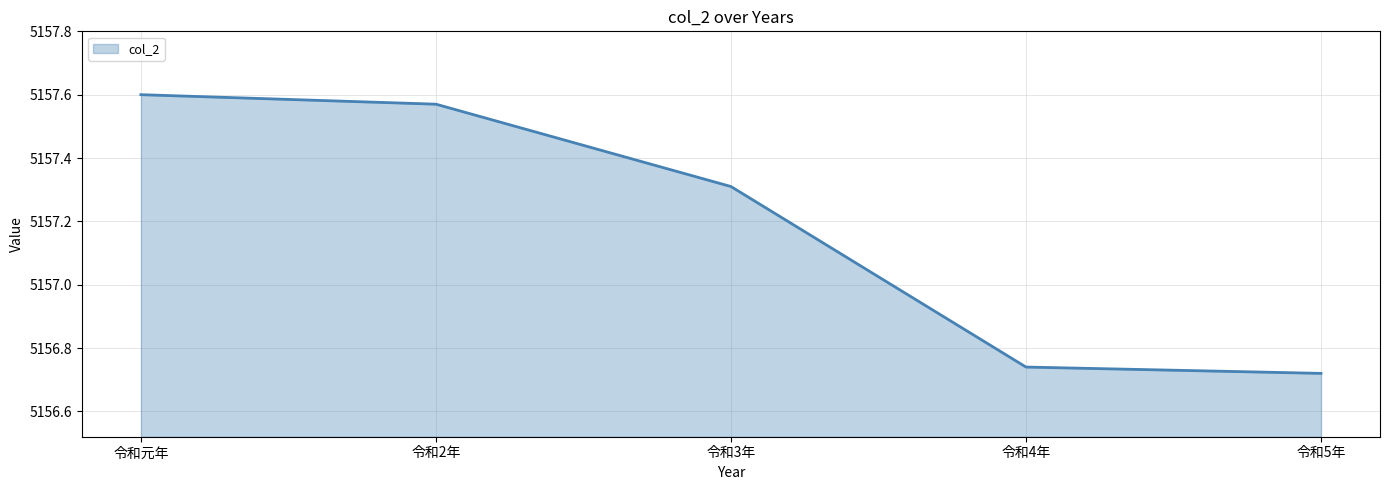

What is the ratio of the value at 令和2年 to the value at 令和3年?

1.0